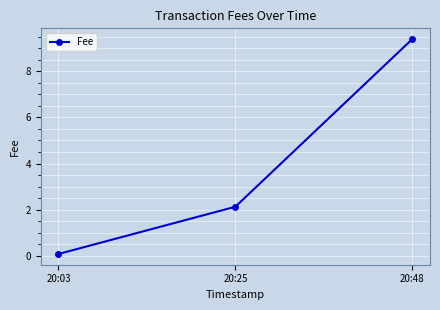

True or false: the data shows 9.4 at 20:48.

True